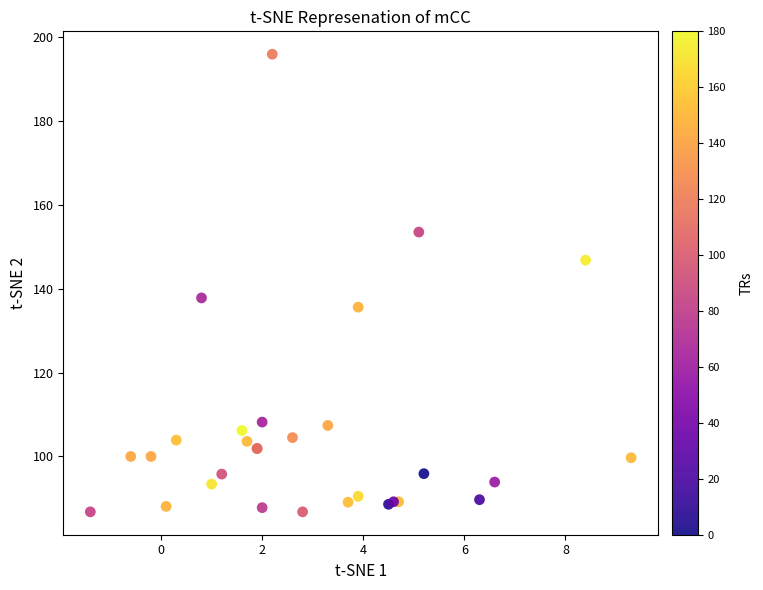

What Y value in the scatter plot is closest to 141?

137.8